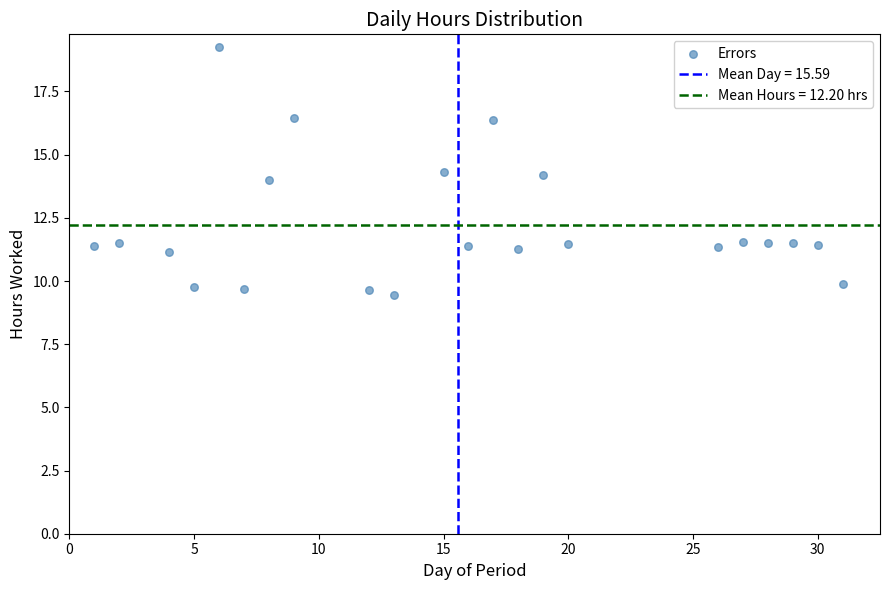

What is the range of Y values (max minus min)?

9.8